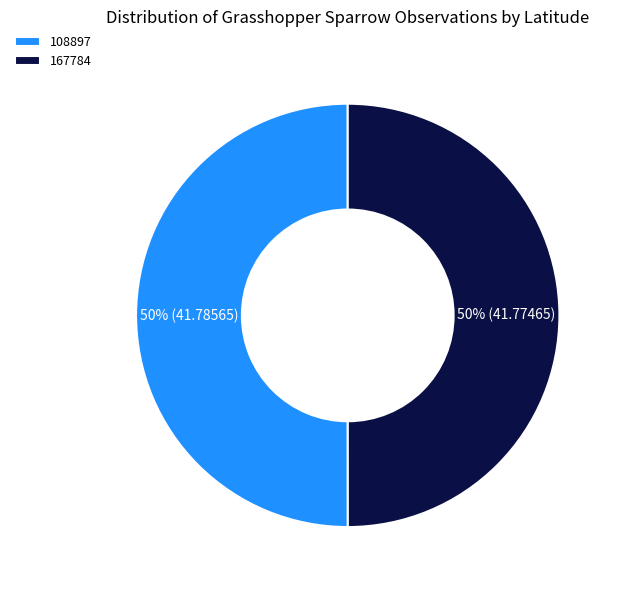

To the nearest percent, what portion does 167784 represent?

50%